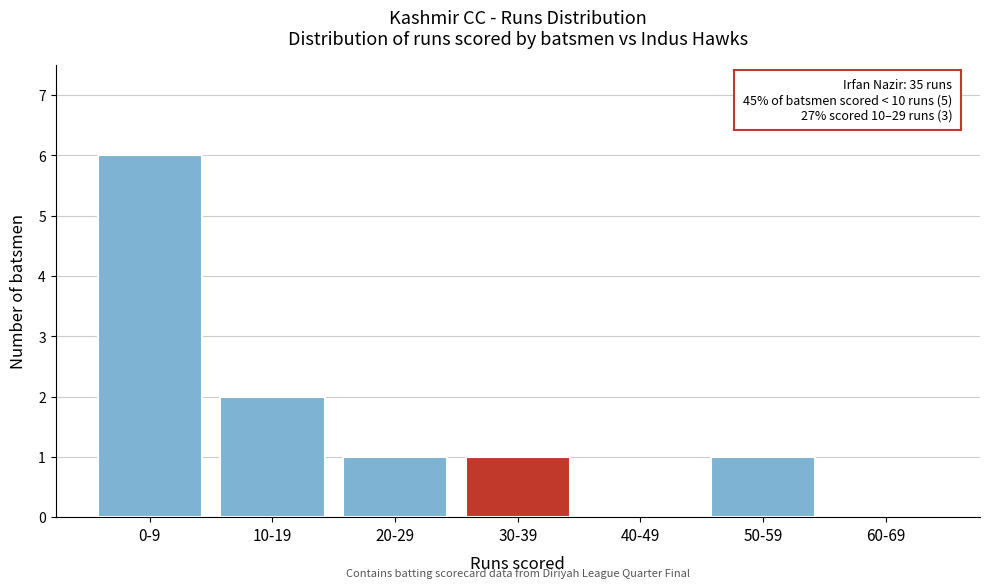

Reading right to left, extract all data points from this chart.

60-69=0	50-59=1	40-49=0	30-39=1	20-29=1	10-19=2	0-9=6